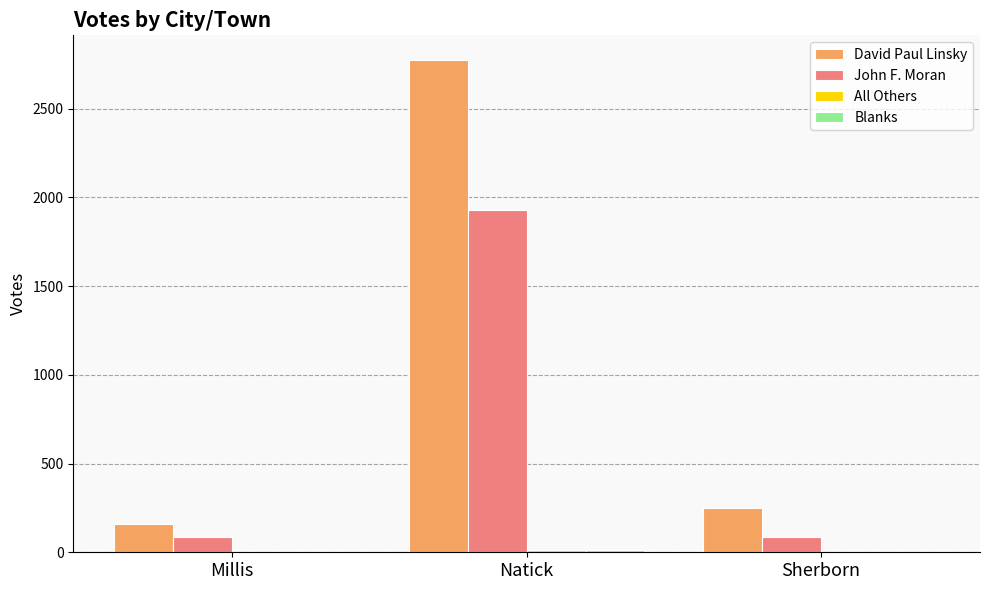

At which label does John F. Moran reach its peak?

Natick